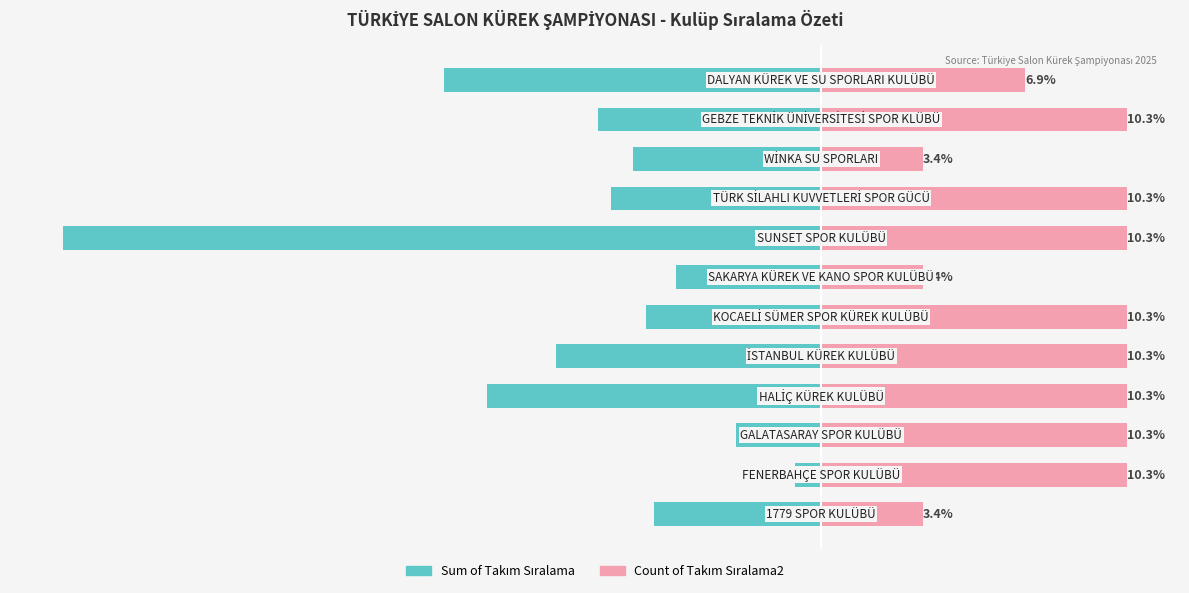

Reading right to left, what are all the values shown in this chart?

Sum of Takım Sıralama: 11=-12.8	10=-7.5	9=-6.4	8=-7.1	7=-25.7	6=-4.9	5=-5.9	4=-9.0	3=-11.3	2=-2.9	1=-0.9	0=-5.7
Count of Takım Sıralama2: 11=6.9	10=10.3	9=3.4	8=10.3	7=10.3	6=3.4	5=10.3	4=10.3	3=10.3	2=10.3	1=10.3	0=3.4